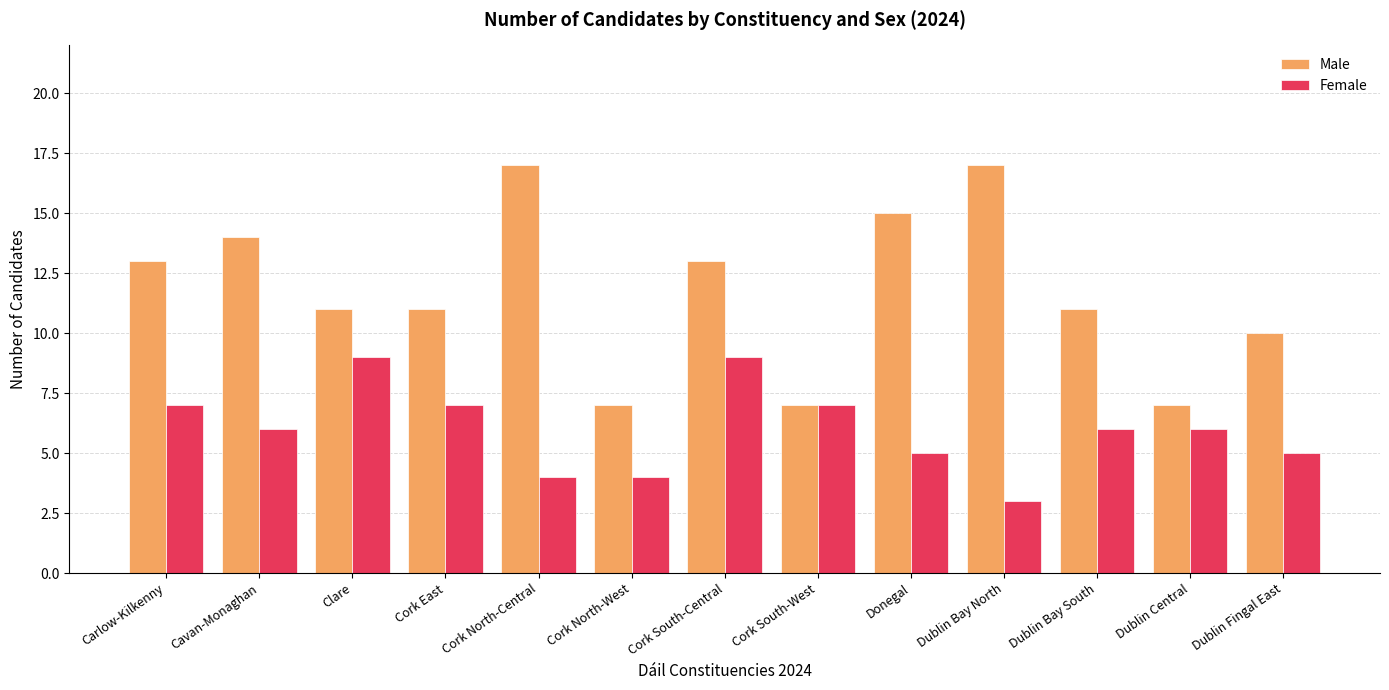

What is the value of the Female bar at the 13th from the left?

5